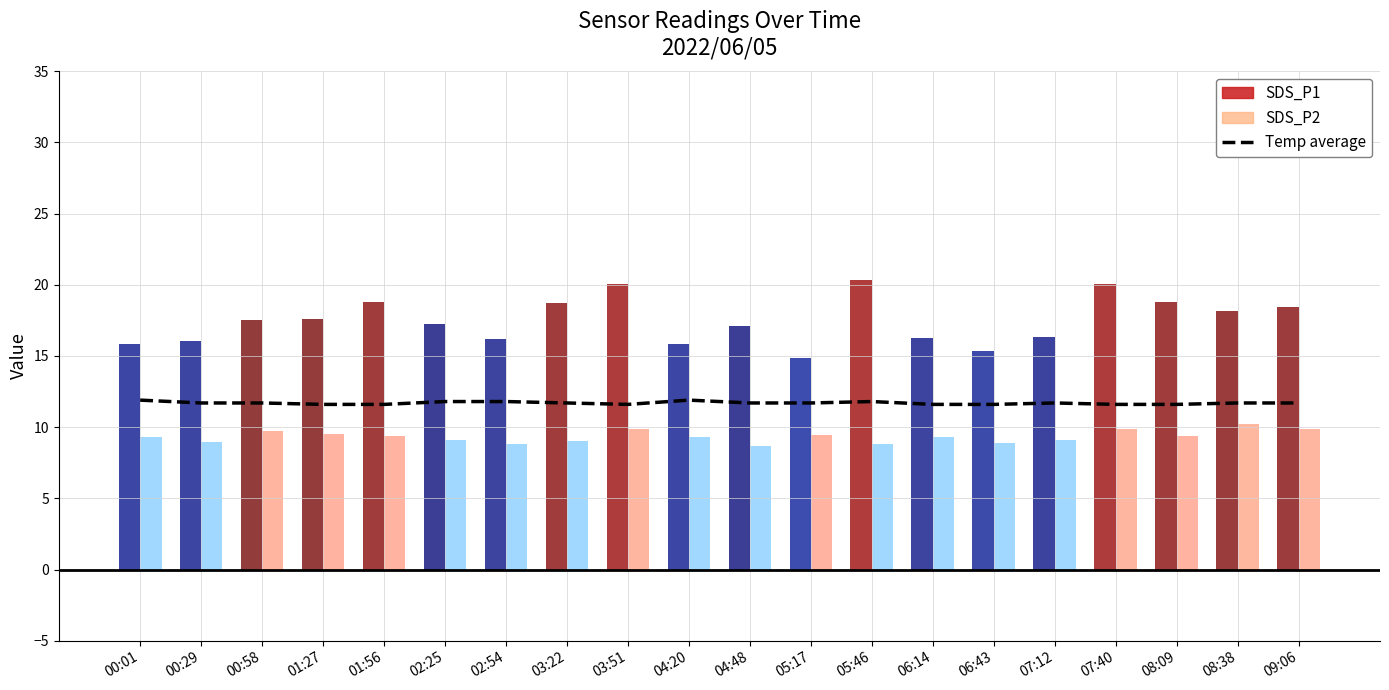

What is the ratio of the value at 03:22 to the value at 09:06?

1.0